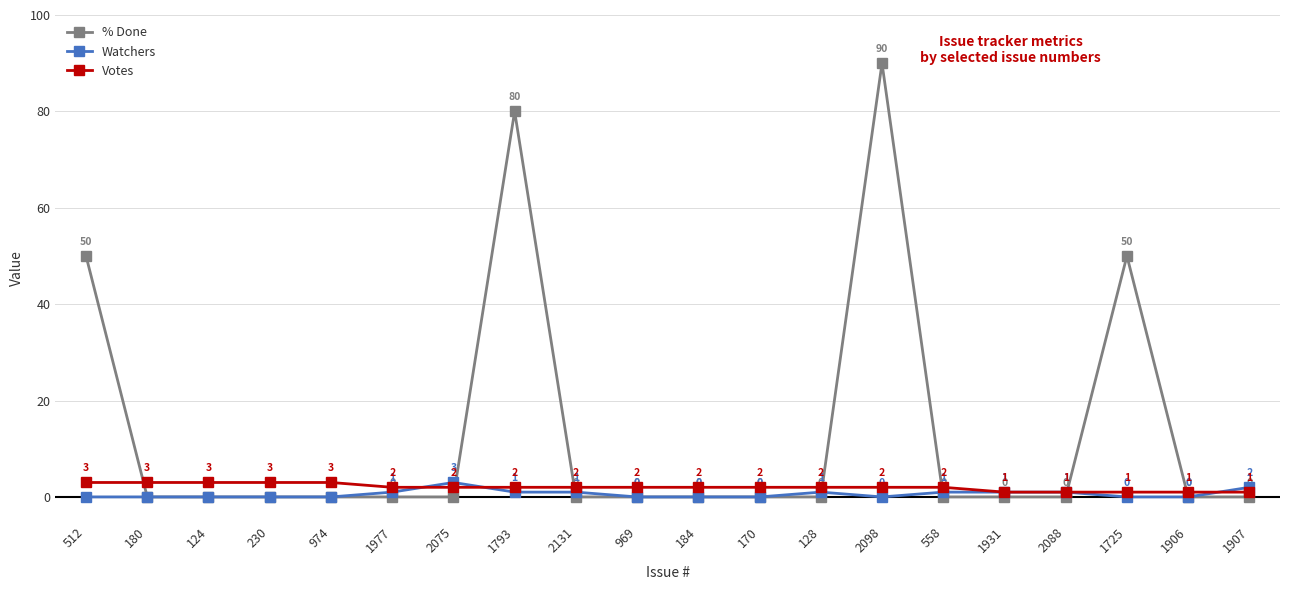

What is the label of the 7th point from the left?

2075